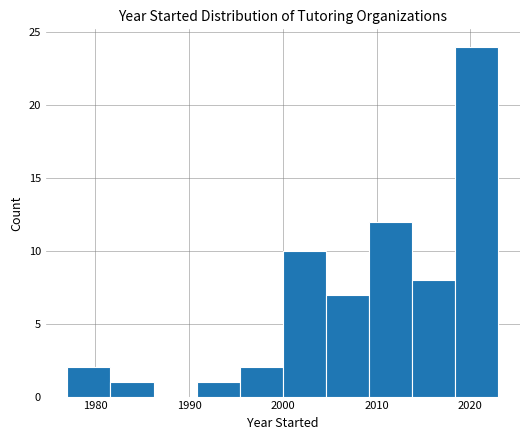

Reading left to right, list every bar in this chart as the range it spans on the x-axis followed by its height. Neither the bar edges nor the heights are printed on the chart, so give them approximately, as read against the axes.

1977.0 to 1981.6: 2
1981.6 to 1986.2: 1
1986.2 to 1990.8: 0
1990.8 to 1995.4: 1
1995.4 to 2000.0: 2
2000.0 to 2004.6: 10
2004.6 to 2009.2: 7
2009.2 to 2013.8: 12
2013.8 to 2018.4: 8
2018.4 to 2023.0: 24